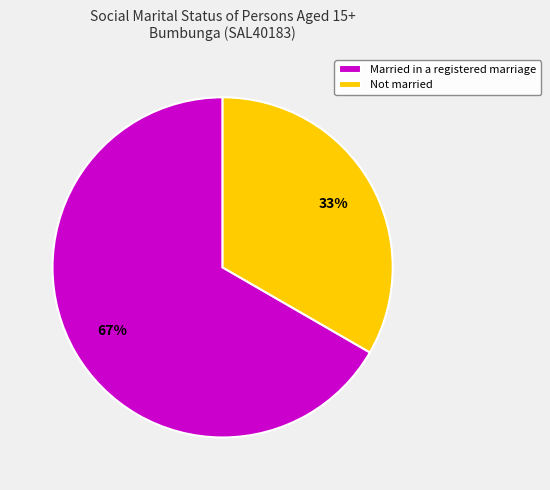

Does Not married account for over 50% of the chart?

No